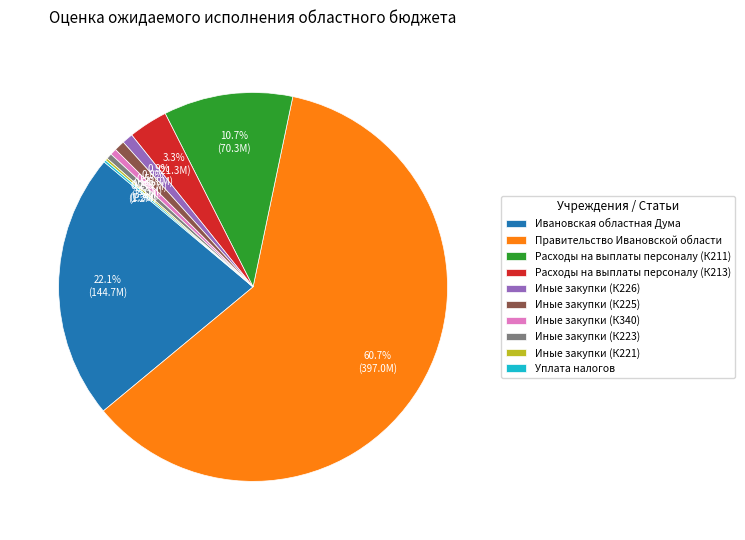

What is the ratio of the value at Правительство Ивановской области to the value at Ивановская областная Дума?

2.7